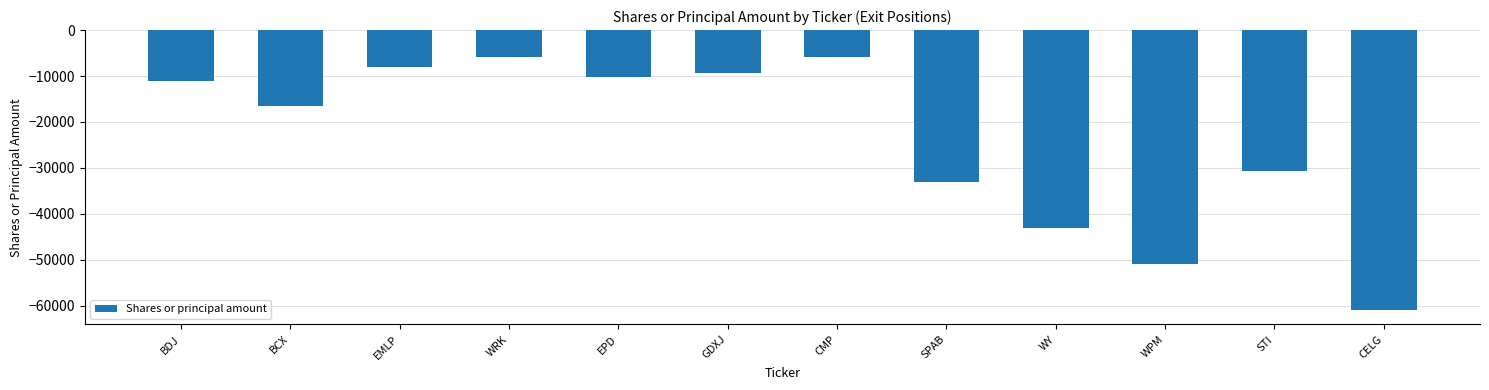

What position from the left is WY?

9